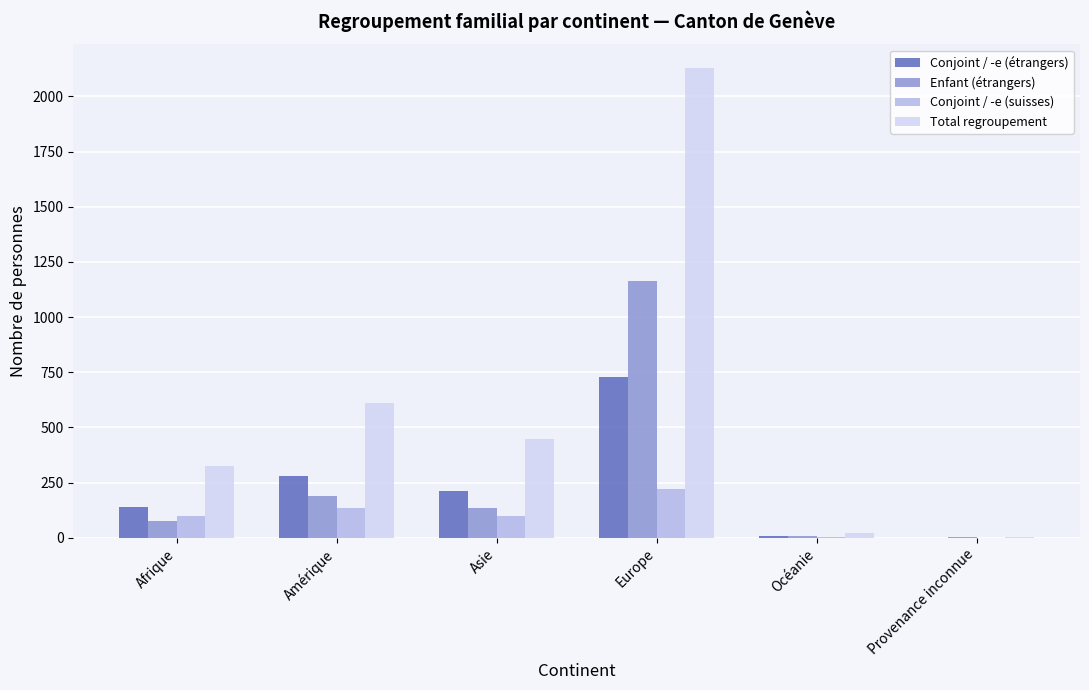

The value of Total regroupement at Asie is 446. True or false?

True